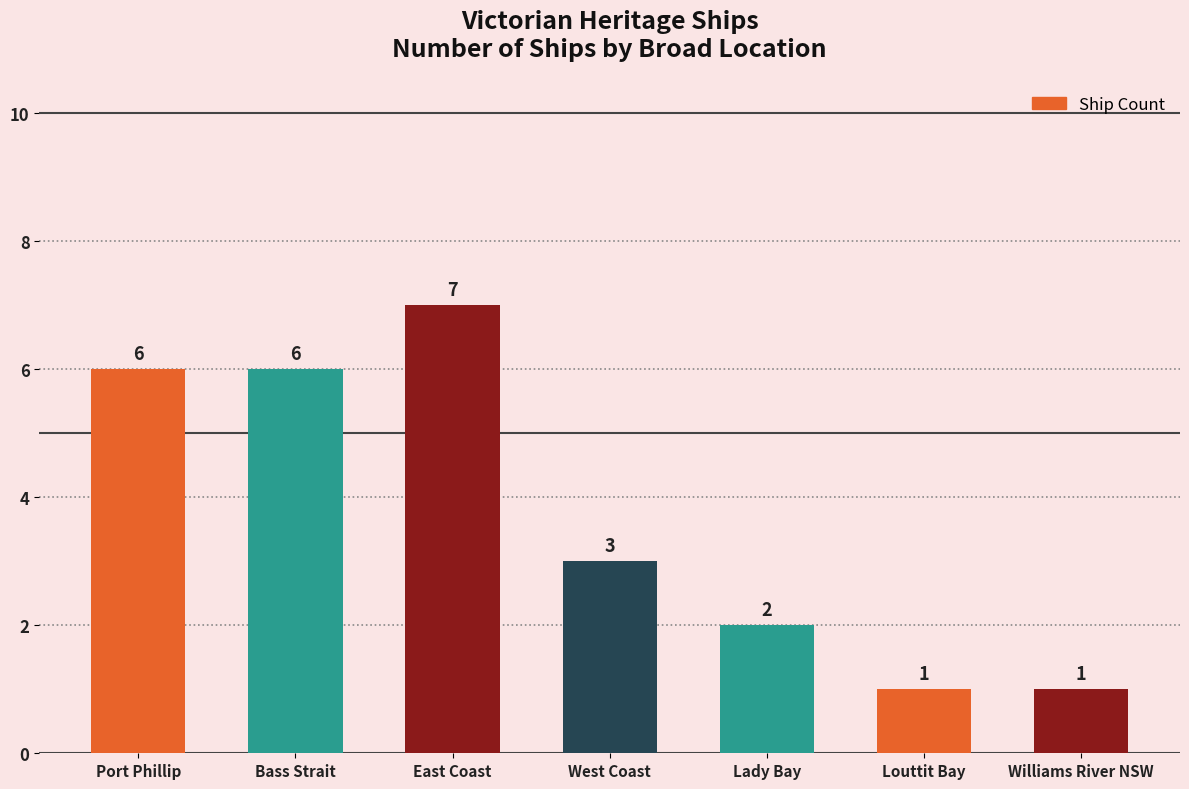

The value at Williams River NSW is 1. True or false?

True